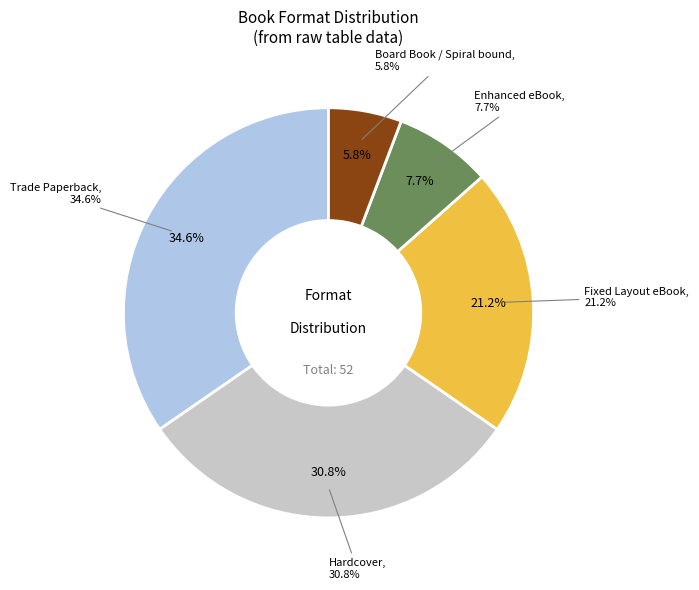

Does any single category account for the majority?

No